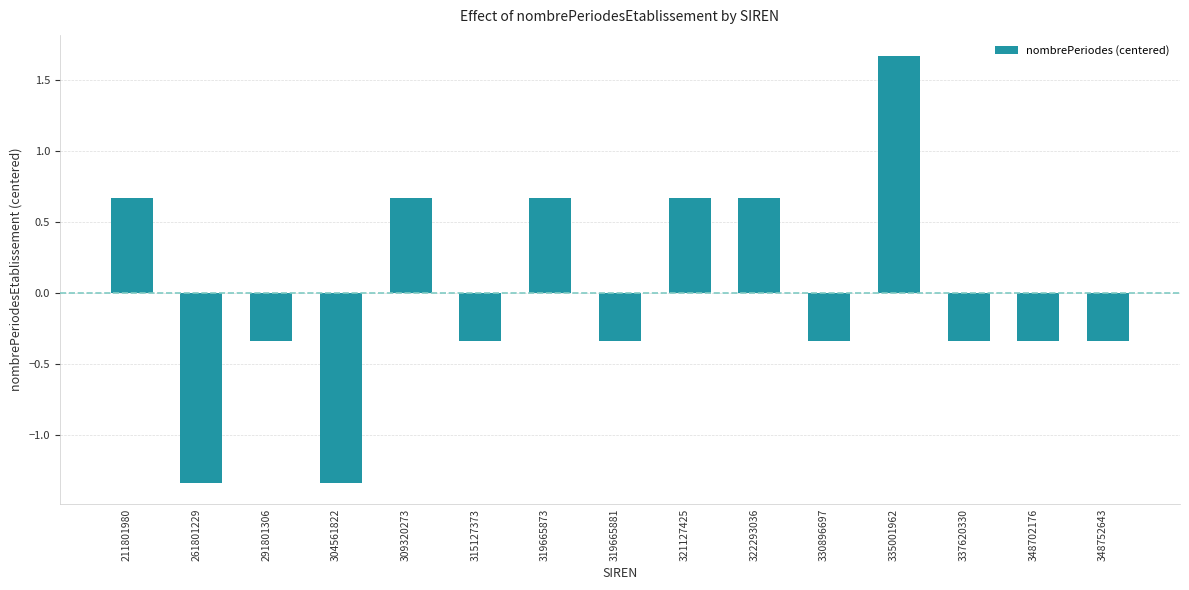

Where does the data first go above 0?

211801980